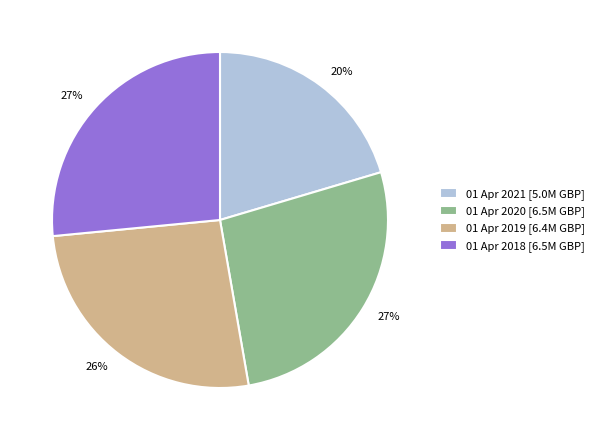

Is there any slice that represents more than half of the pie?

No